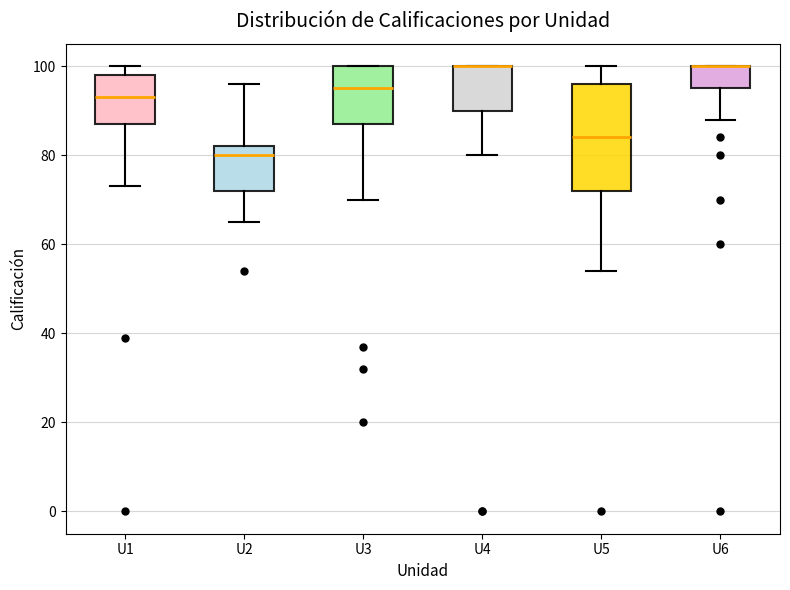

Reading left to right, transcribe this box plot: for each box, give where its median line is, the range the box spans, and where its two whiskers end, as read against the y-axis. The values are not printed on the chart, so give them approximately, as read against the axis.

U1: median 94, box 88 to 98, whiskers 74 to 100
U2: median 80, box 72 to 82, whiskers 66 to 96
U3: median 96, box 88 to 100, whiskers 70 to 100
U4: median 100 (drawn on the box's upper edge), box 90 to 100, whiskers 80 to 100
U5: median 84, box 72 to 96, whiskers 54 to 100
U6: median 100 (drawn on the box's upper edge), box 96 to 100, whiskers 88 to 100